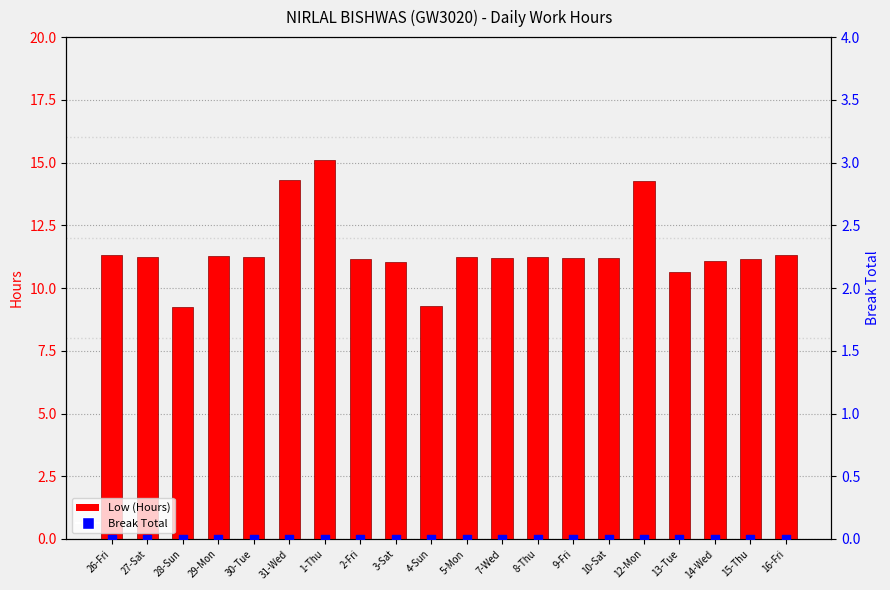

Which series contains the highest Y value?

Low (Hours)